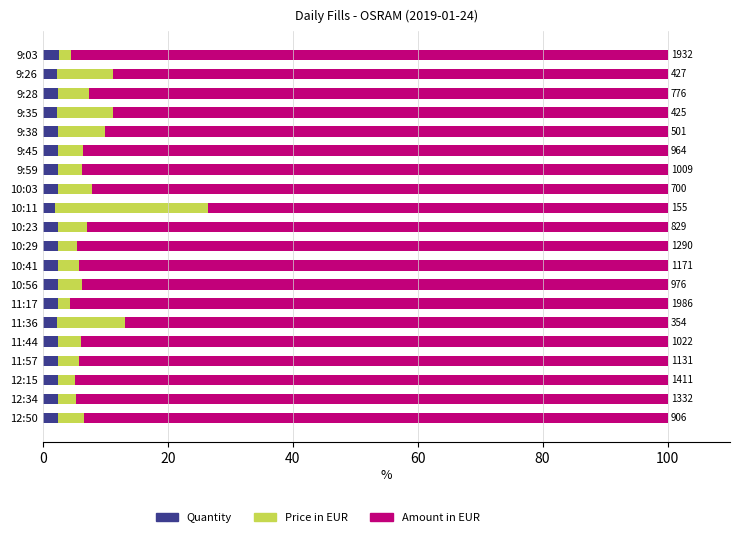

How many series are shown in this chart?

3